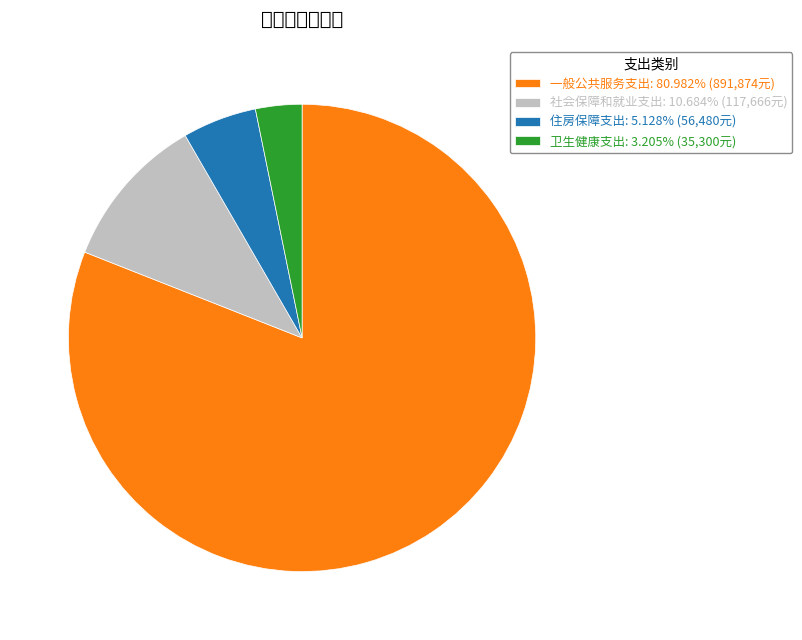

Combined, do 住房保障支出 and 社会保障和就业支出 account for over 50%?

No